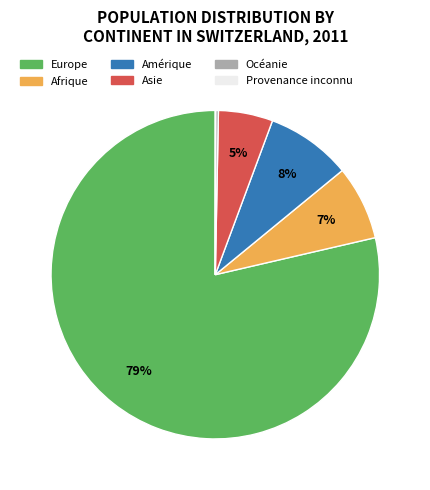

Which category has the biggest portion of the pie?

Europe